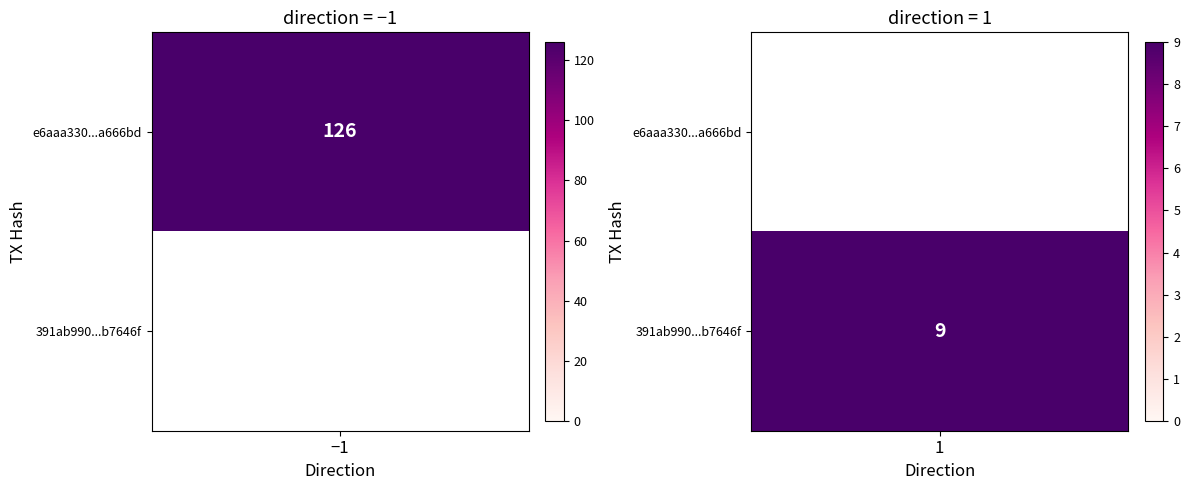

What is the difference between the highest and lowest values at io_index?

117